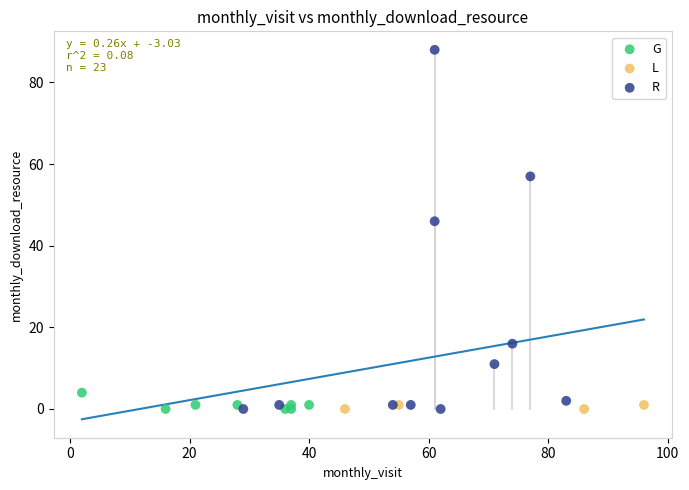

Which series reaches the maximum Y coordinate?

R